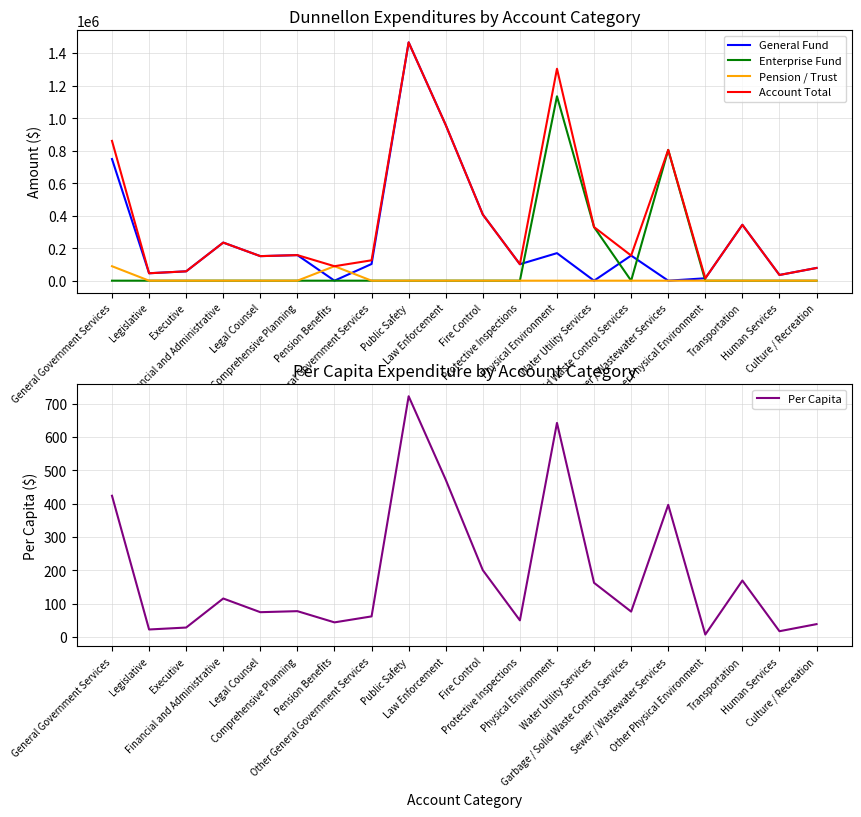

How many values in the Per Capita series exceed 77?

10